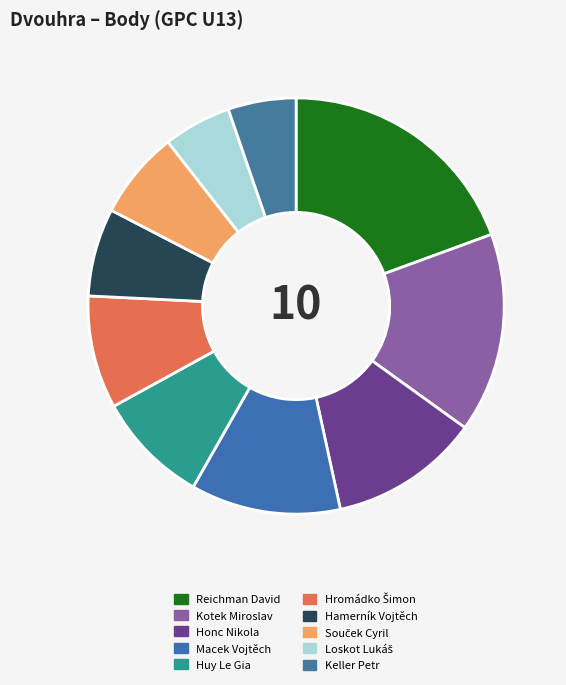

How many segments does this pie chart have?

10